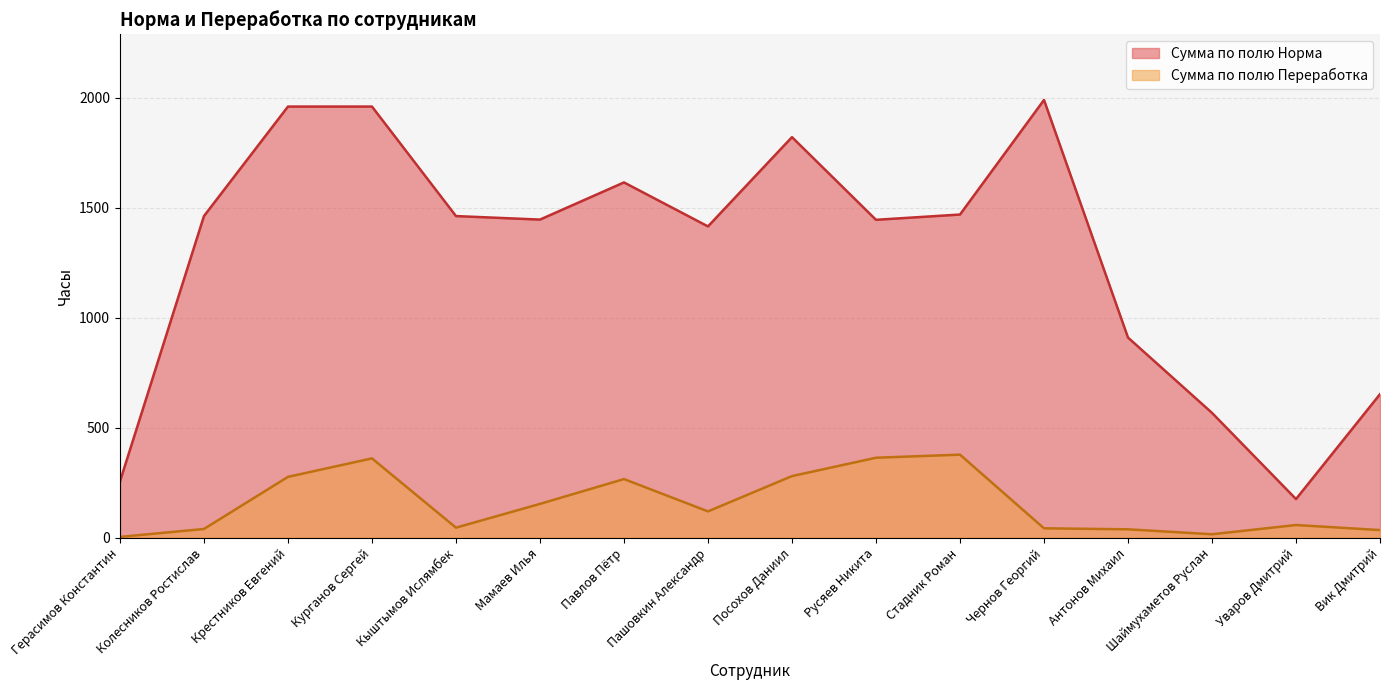

Is it true that Сумма по полю Норма equals 2636.7 at Курганов Сергей?

False